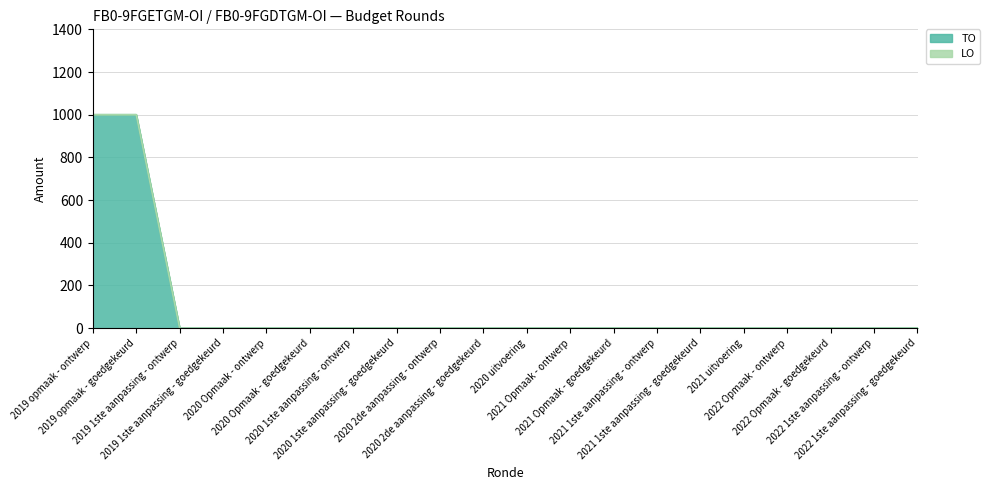

Reading right to left, what are all the values shown in this chart?

0	0	0	0	0	0	0	0	0	0	0	0	0	0	0	0	0	0	1000	1000